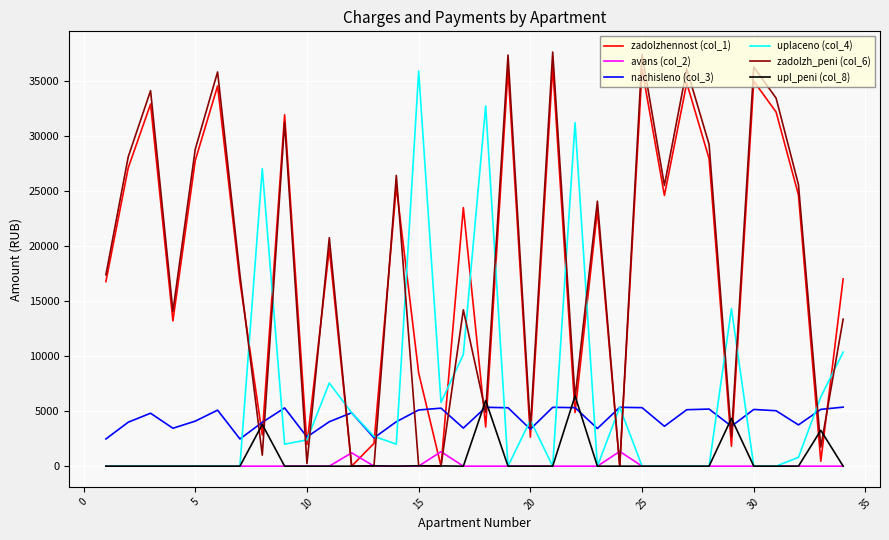

At how many categories does at least one series exceed 24976?

19